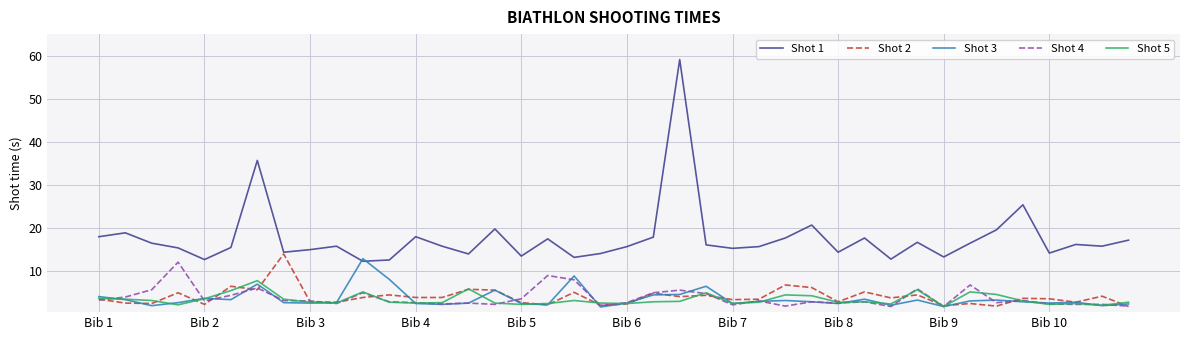

Which series has the largest total across all categories?

Shot 1